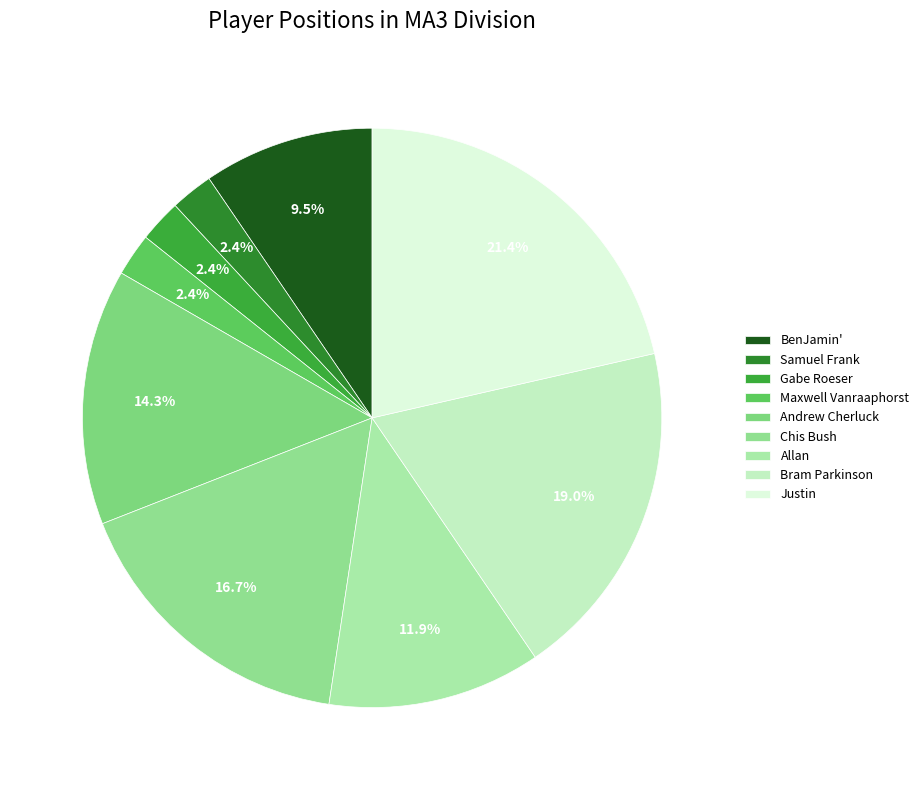

Do Allan and Chis Bush together represent more than half of the pie?

No